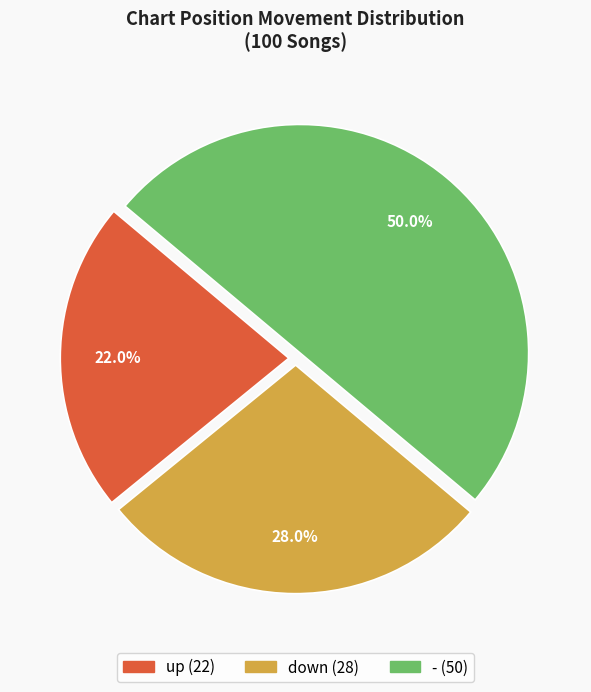

To the nearest percent, what is the average slice percentage?

33%